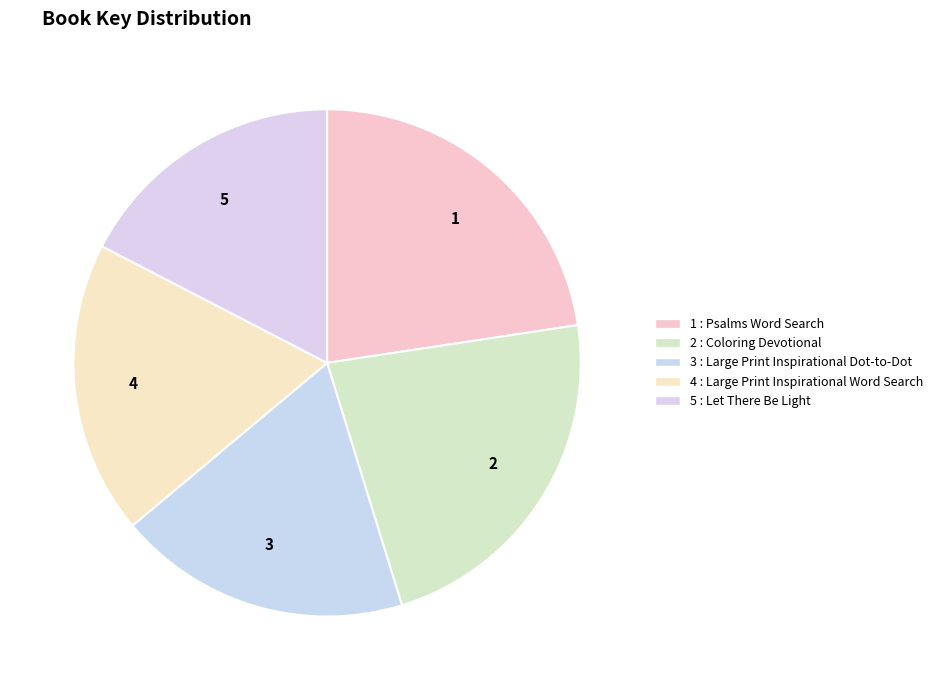

How many slices are in this pie chart?

5